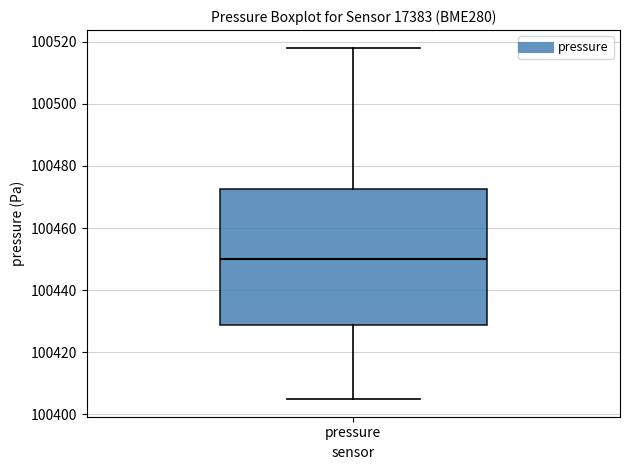

Where does the lower whisker of the box for pressure end on the y-axis? The values are not printed on the chart, so give them approximately, as read against the axis.

100404